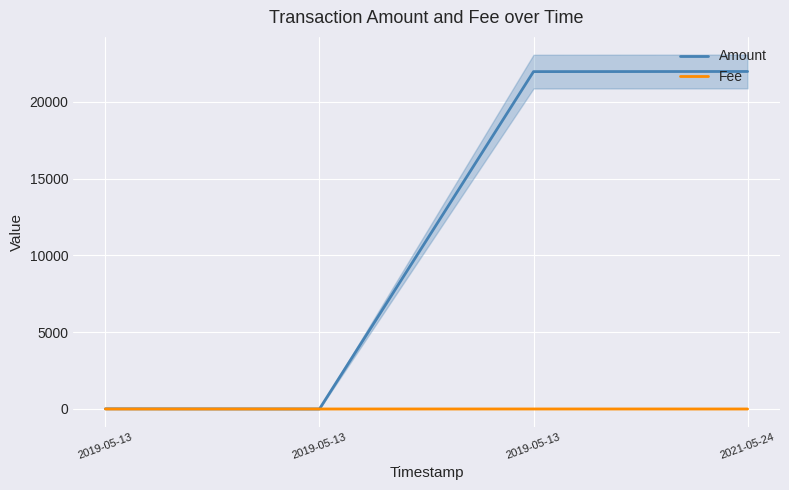

Which has a higher value, 2019-05-13 or 2019-05-13?

2019-05-13